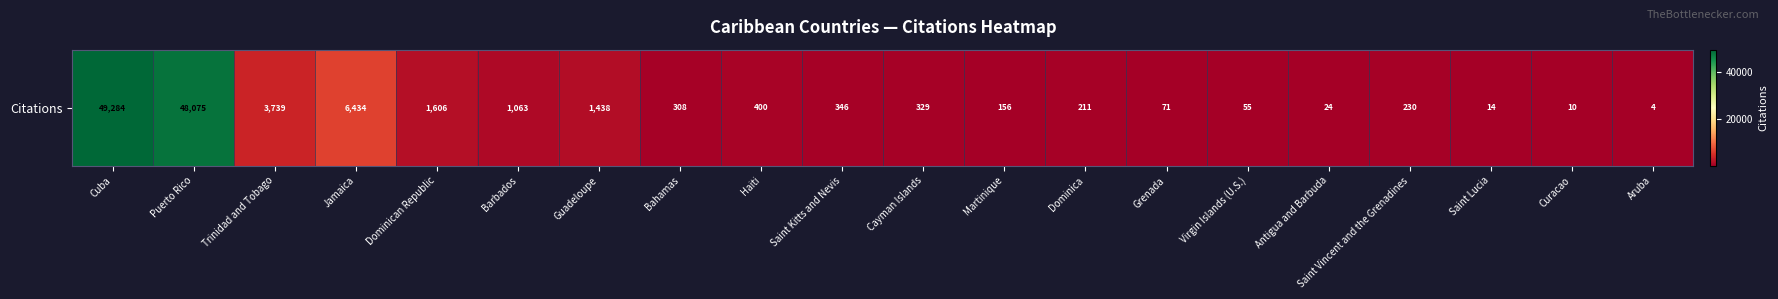

Reading right to left, transcribe all the data shown in this chart.

Aruba=4	Curacao=10	Saint Lucia=14	Saint Vincent and the Grenadines=230	Antigua and Barbuda=24	Virgin Islands (U.S.)=55	Grenada=71	Dominica=211	Martinique=156	Cayman Islands=329	Saint Kitts and Nevis=346	Haiti=400	Bahamas=308	Guadeloupe=1438	Barbados=1063	Dominican Republic=1606	Jamaica=6434	Trinidad and Tobago=3739	Puerto Rico=48075	Cuba=49284